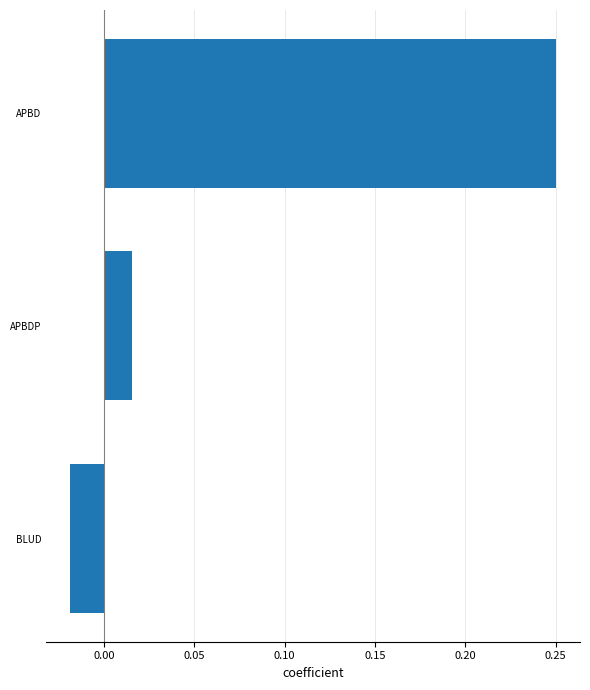

How many values are below 0?

1